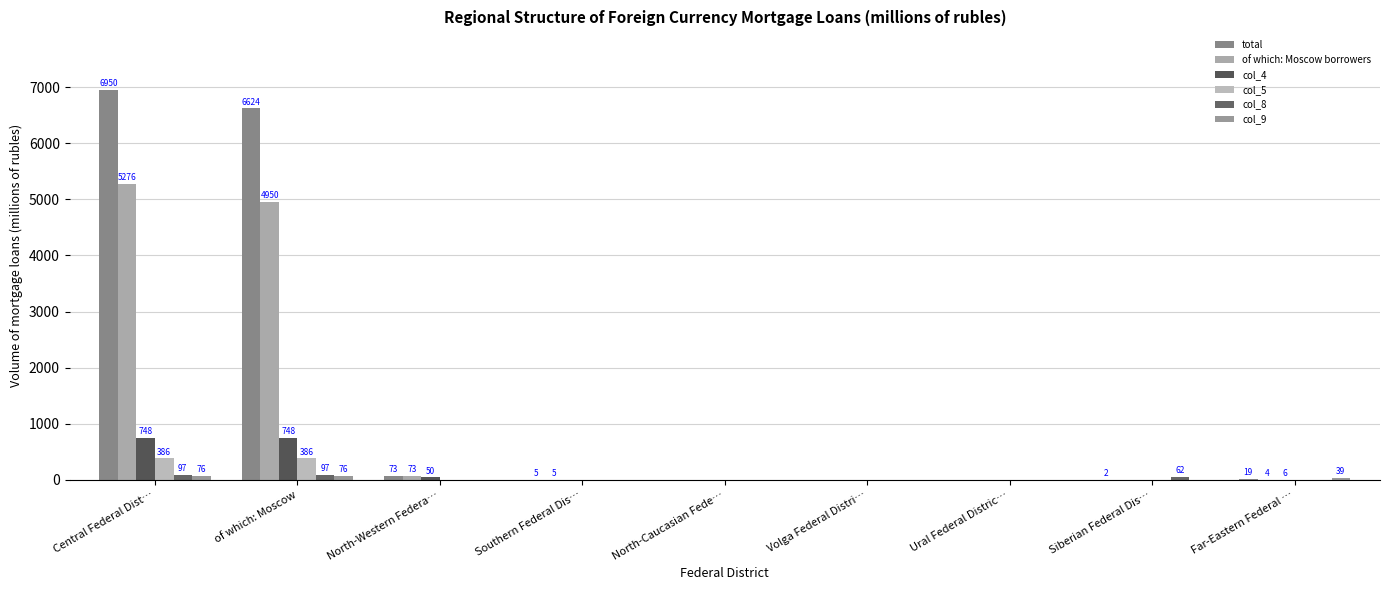

Which series has the widest spread of values?

total